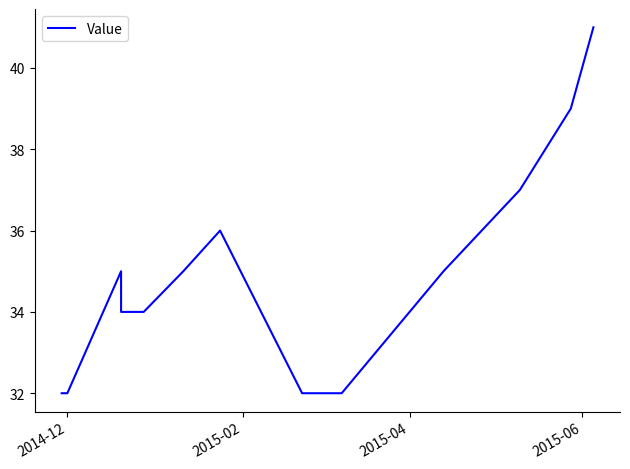

How many points are higher than both their immediate neighbors (excluding endpoints)?

2